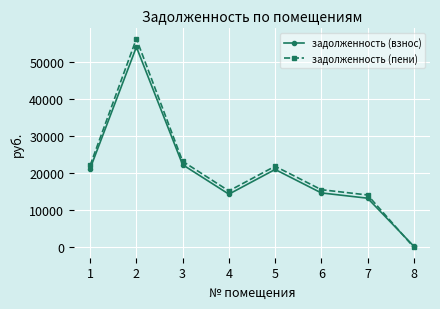

How many categories are shown in the chart?

8